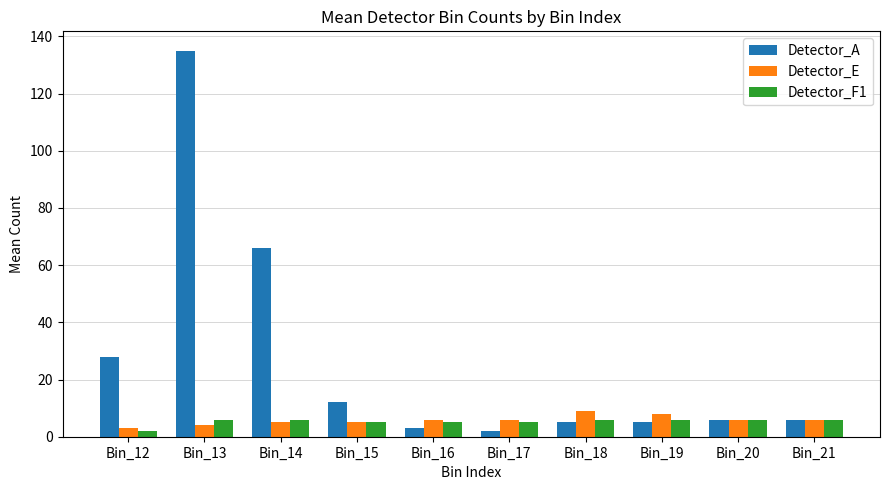

Which series has the largest range (max minus min)?

Detector_A